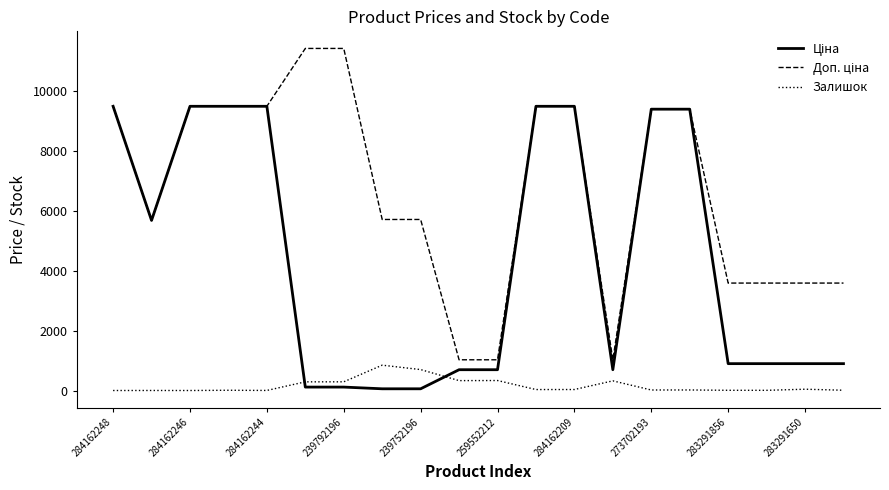

What is the maximum value shown in the chart?

11410.0